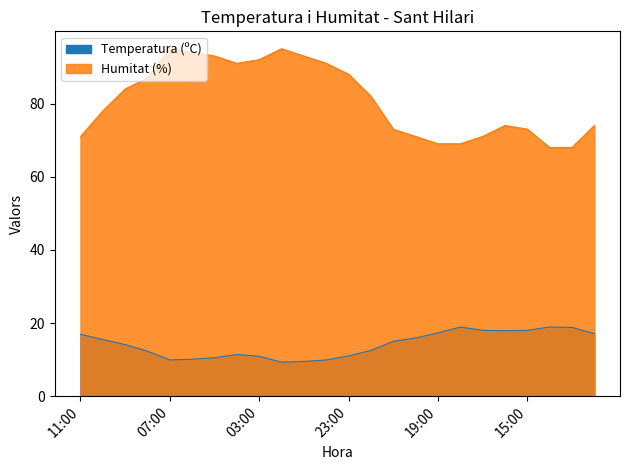

Which has a higher value, 03:00 or 02:00?

03:00